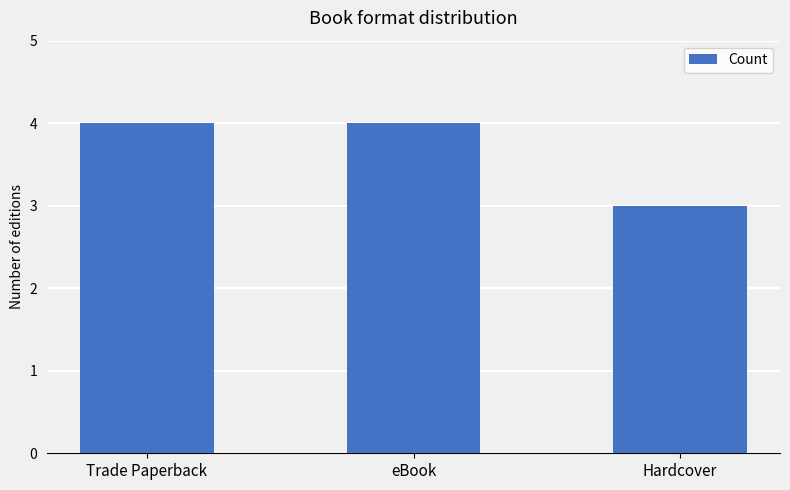

Does the chart contain any negative values?

No